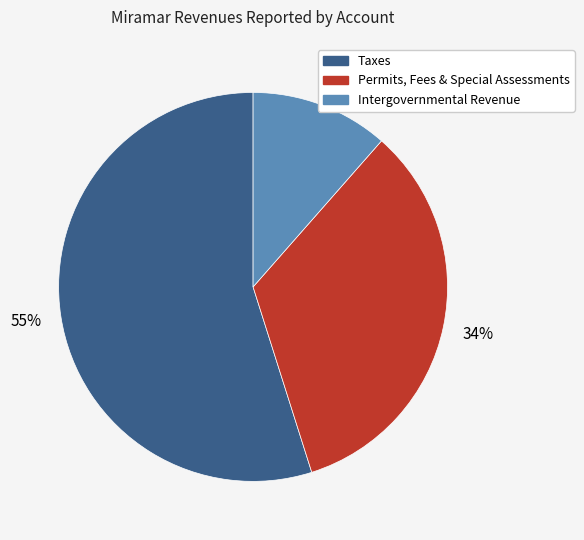

Is there a majority slice in this chart?

Yes